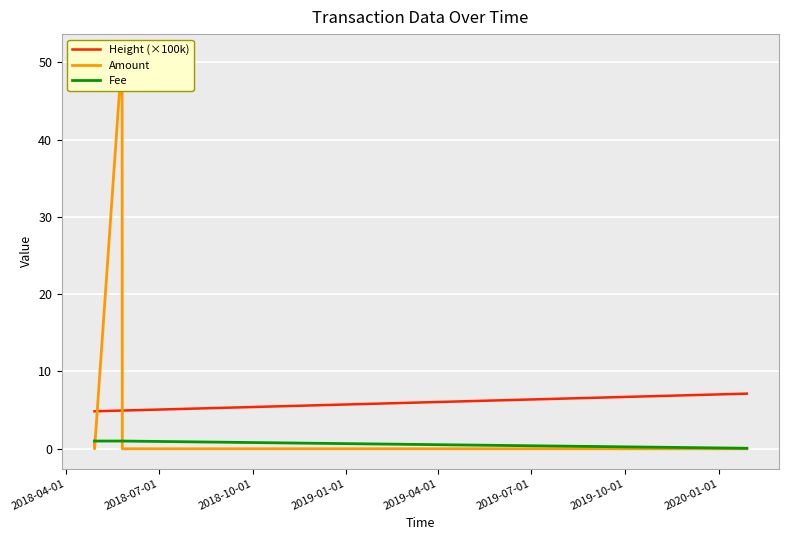

True or false: Height (×100k) and Fee intersect in this chart.

False